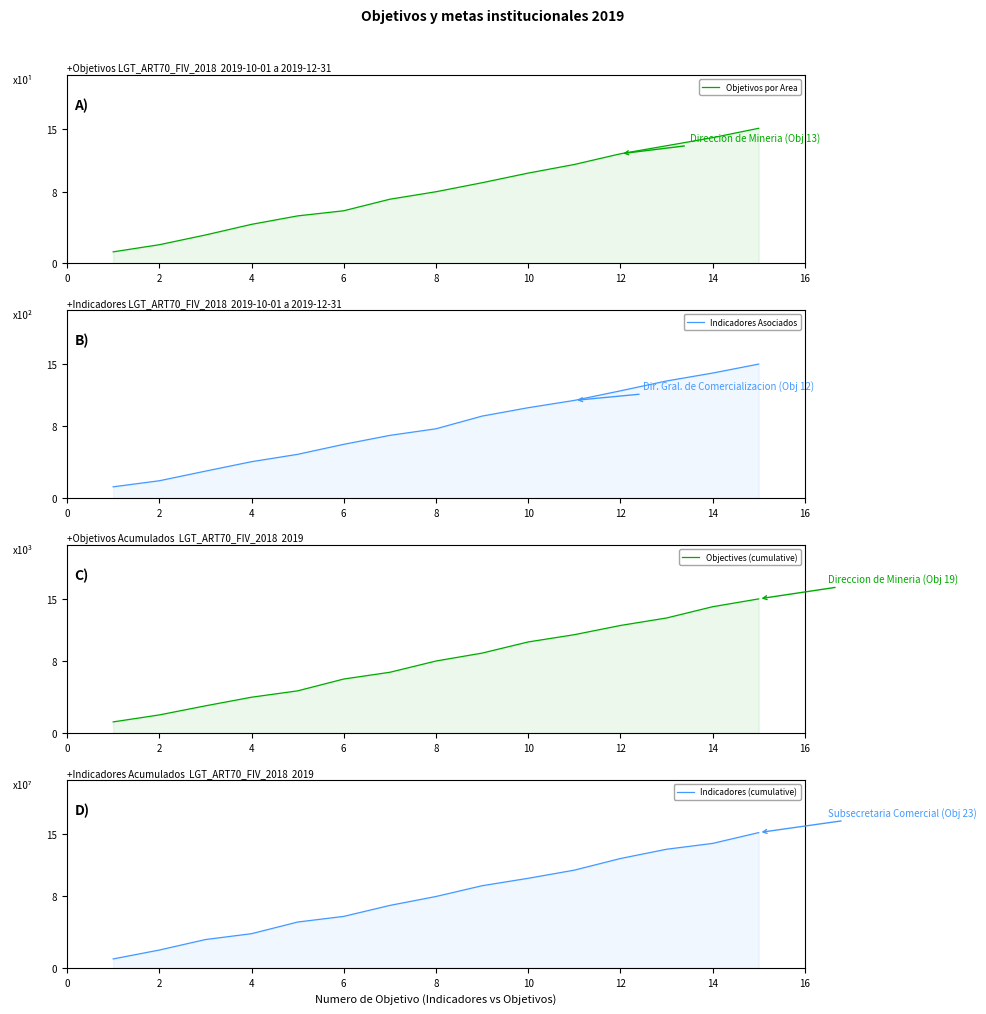

What are all the series names shown in the legend?

Objetivos por Area, Indicadores Asociados, Objectives (cumulative), Indicadores (cumulative)